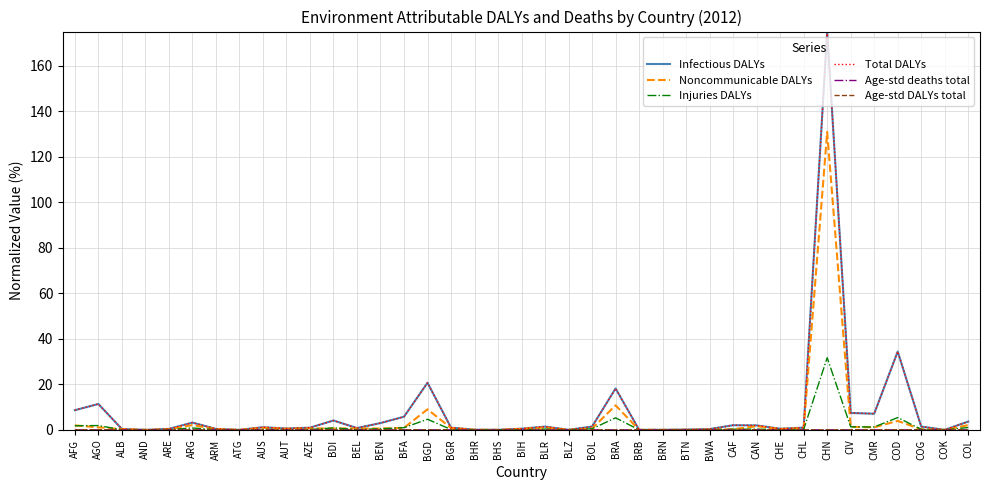

What is the sum of the Noncommunicable DALYs values at BFA and COD?

4.8